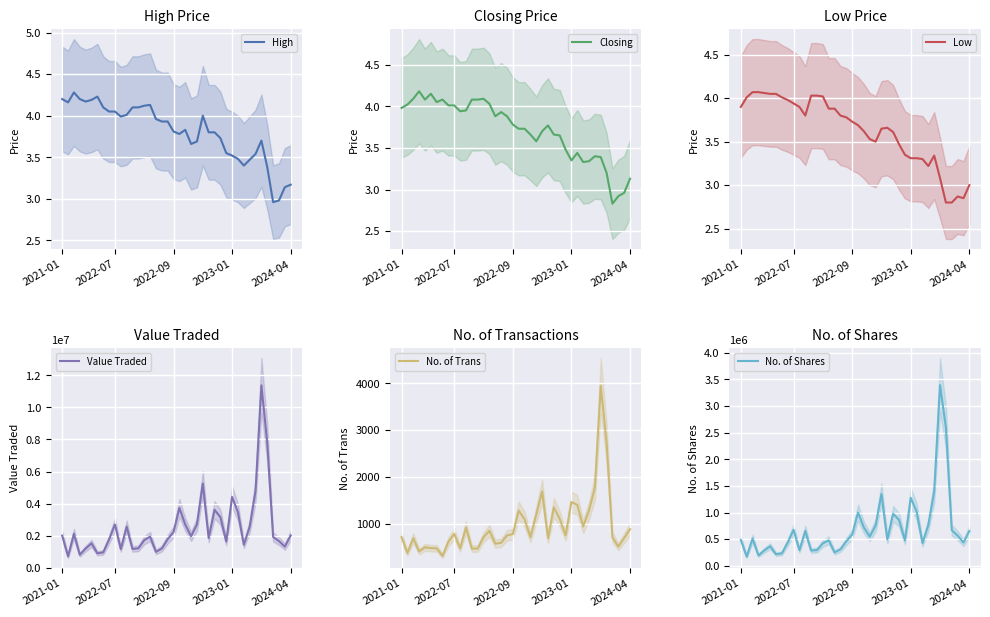

True or false: Closing and Value Traded cross at least once.

False